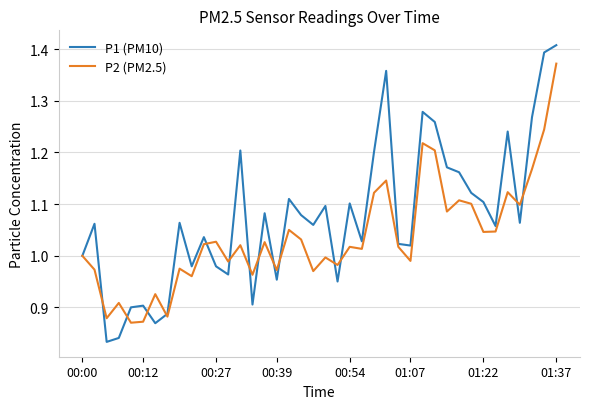

What are all the series names shown in the legend?

P1 (PM10), P2 (PM2.5)